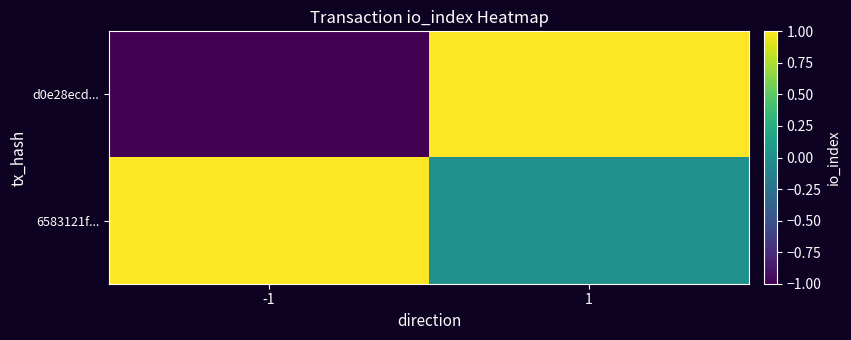

At how many categories does at least one series exceed 0?

2